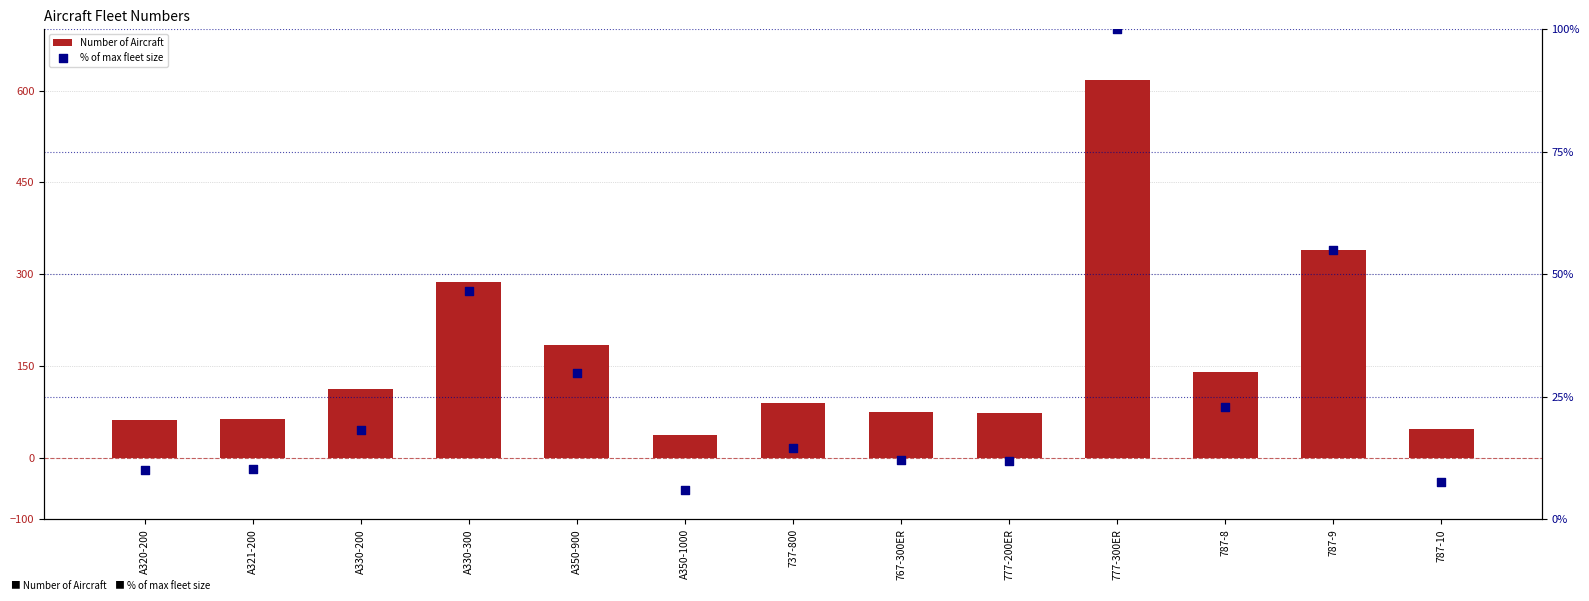

Is the value of % of max fleet size at 787-10 greater than the value of Number of Aircraft at A330-300?

No